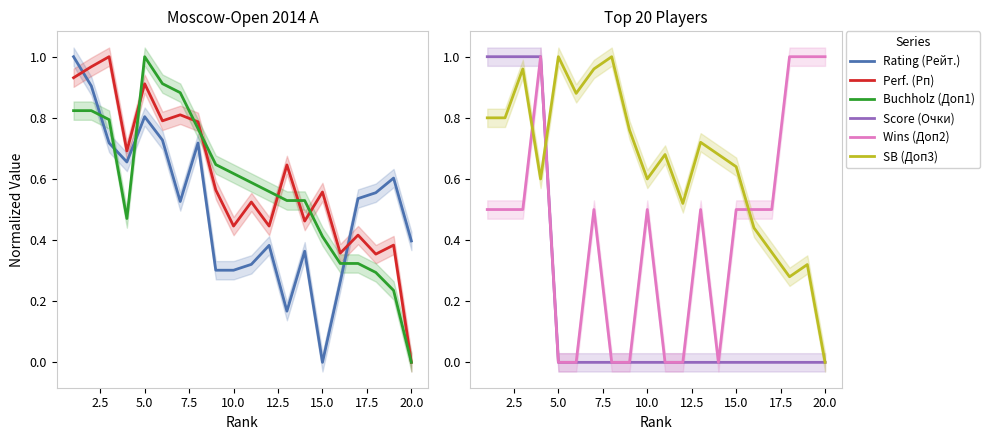

True or false: Wins (Доп2) has a value of 0.5 at 10.0.

True